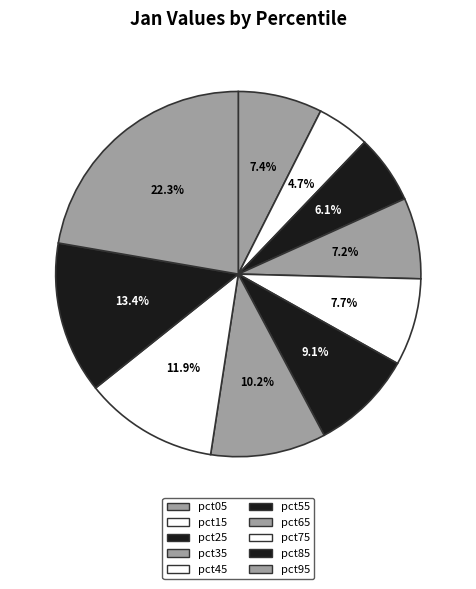

To the nearest percent, what is the difference between the largest and smallest slice percentages?

18%